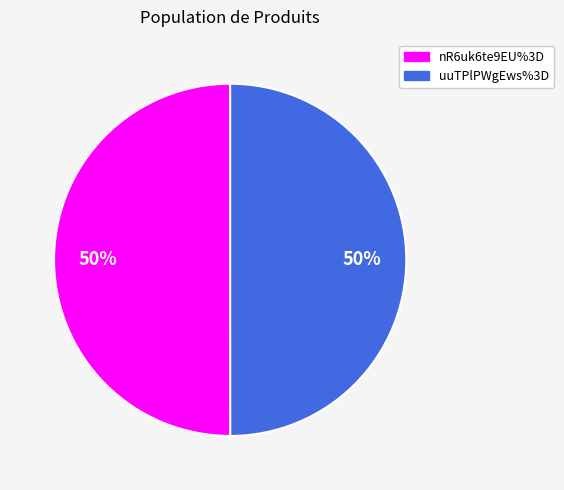

Count the number of slices in the pie.

2